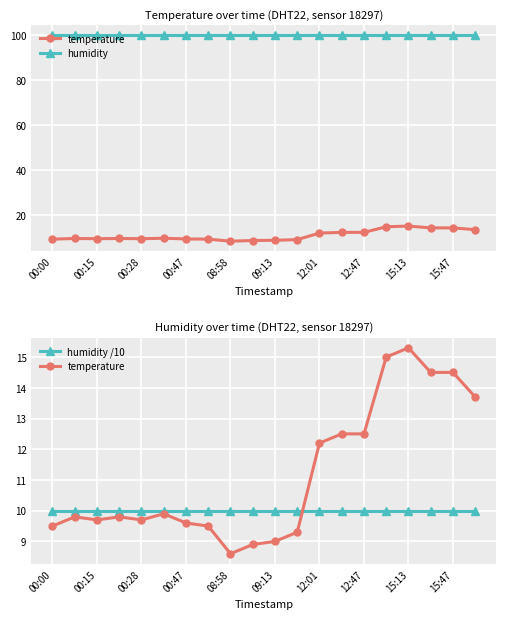

At which label is humidity /10 closest to 9?

00:00